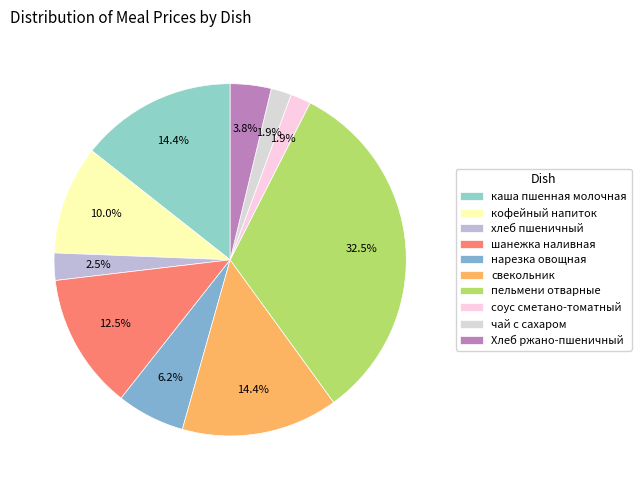

What is the largest slice in the pie chart?

пельмени отварные